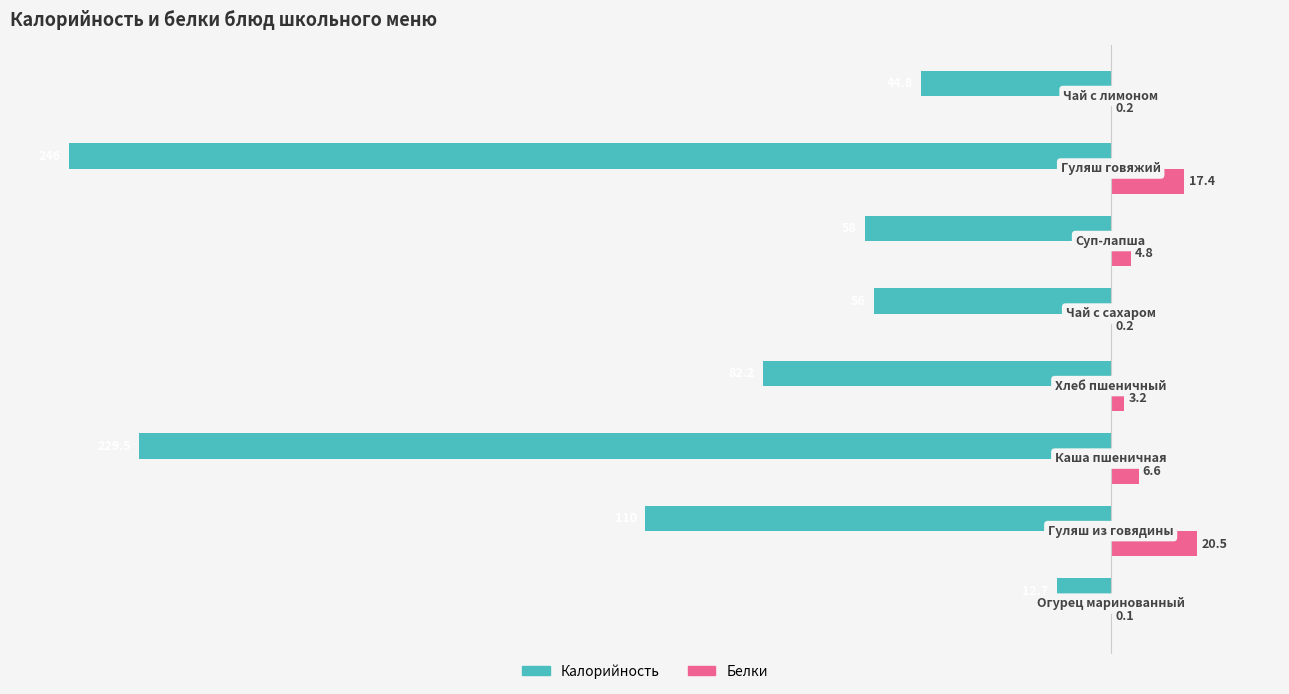

How many values in the Белки series exceed 4?

4